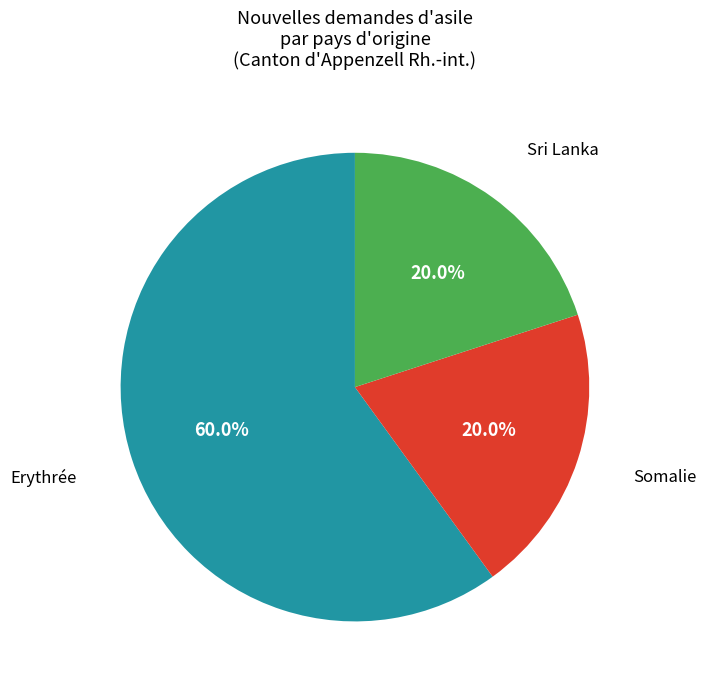

To the nearest percent, what is the average slice percentage?

33%